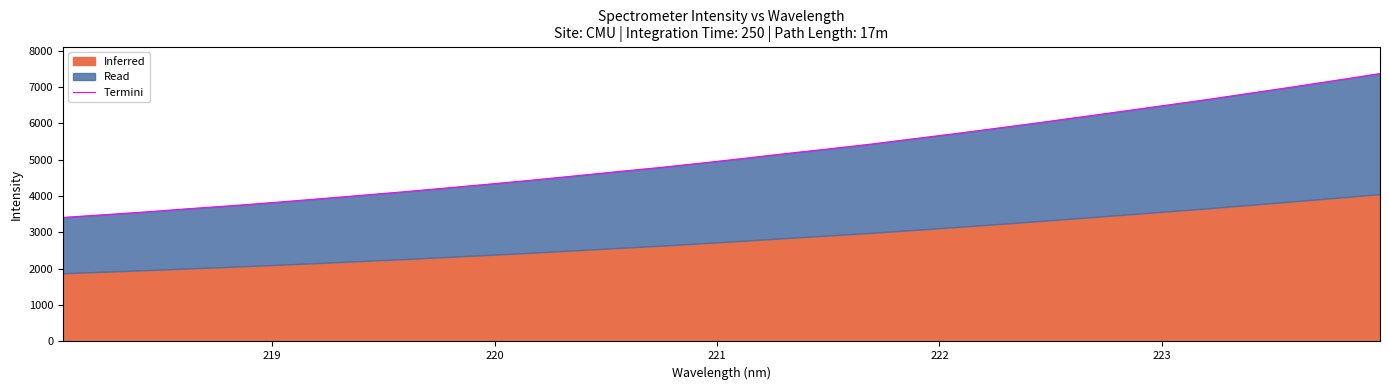

What is the maximum value shown in the chart?

7371.7